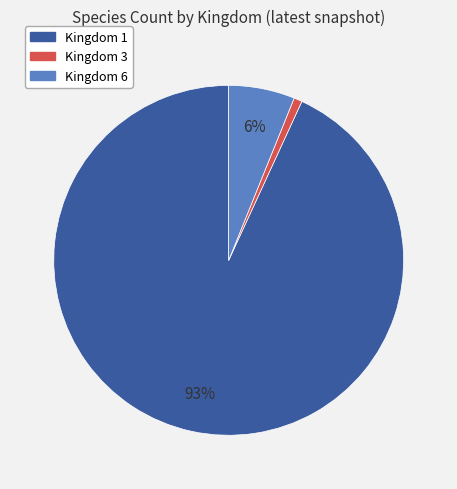

What percentage is the Kingdom 1 slice, to the nearest percent?

93%